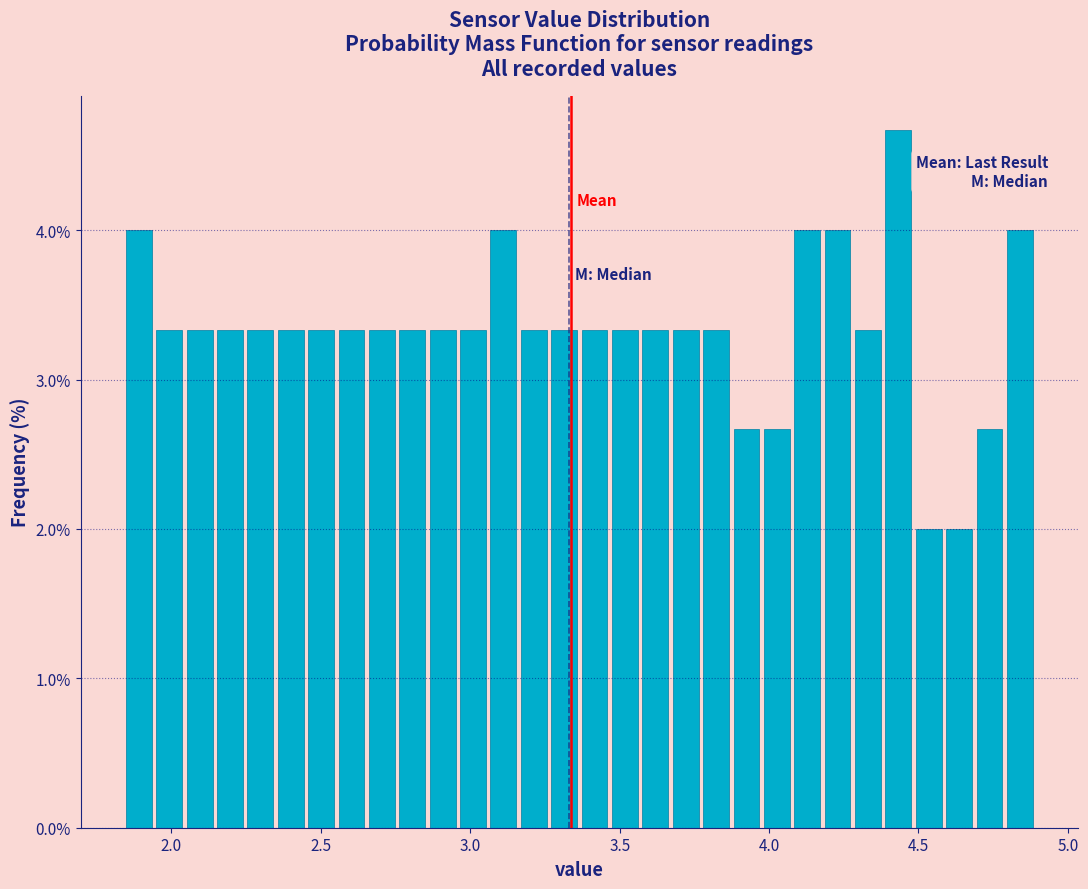

Around what value on the x-axis is the tallest bar? Give the approximate position of its centre, as read against the axis.

4.45